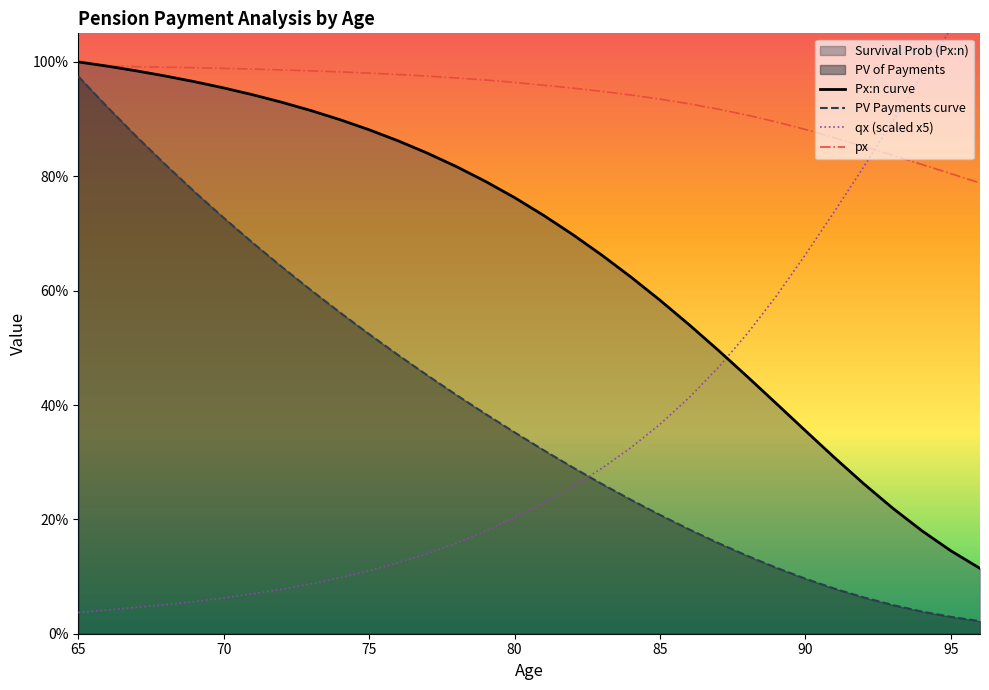

At which category is the sum across all series the highest?

65